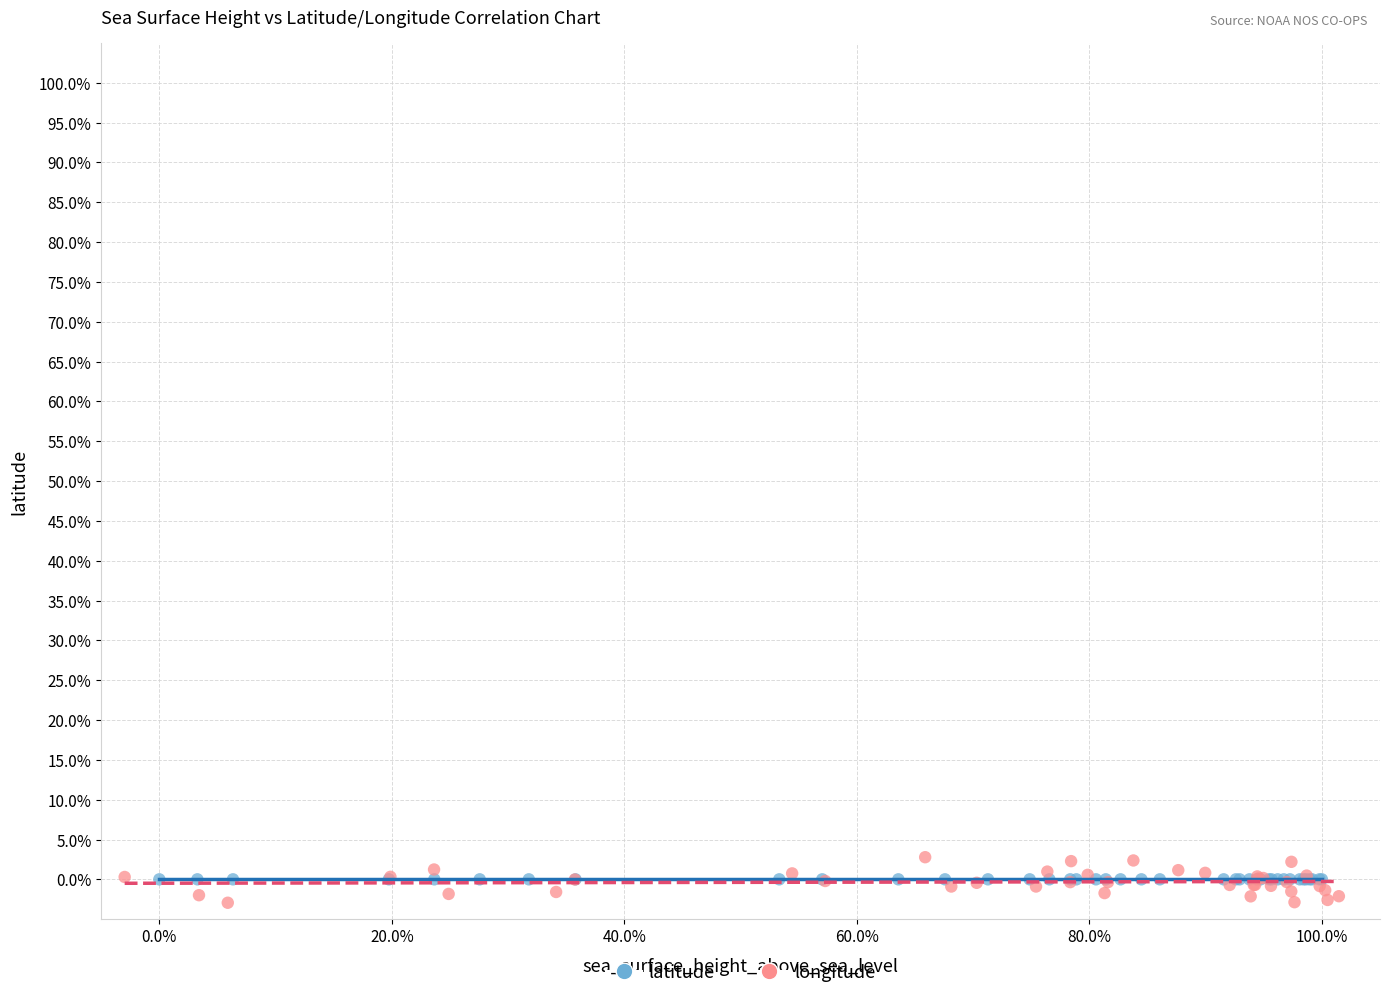

What are all the series names shown in the legend?

latitude, longitude